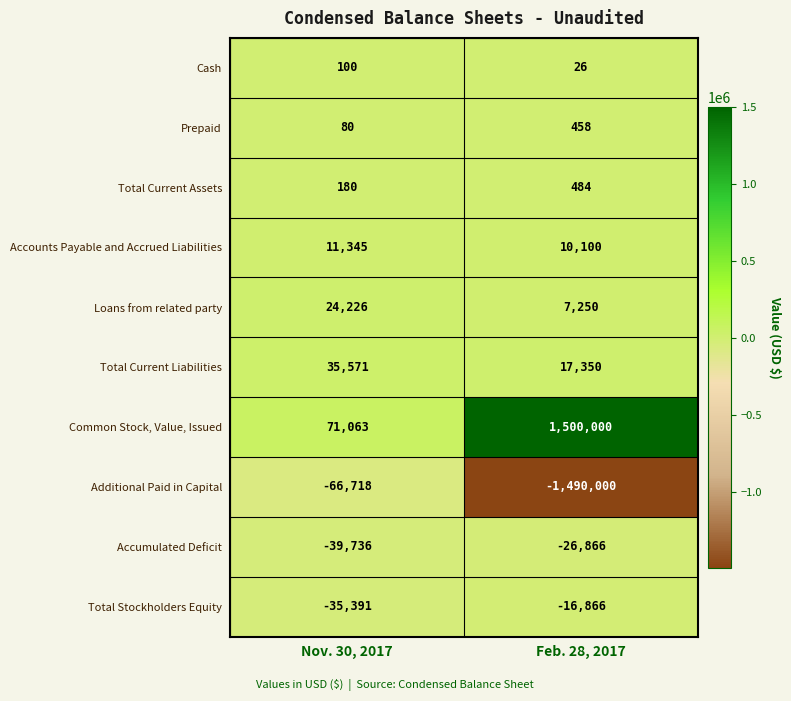

Which label corresponds to the largest value in the chart?

Feb. 28, 2017